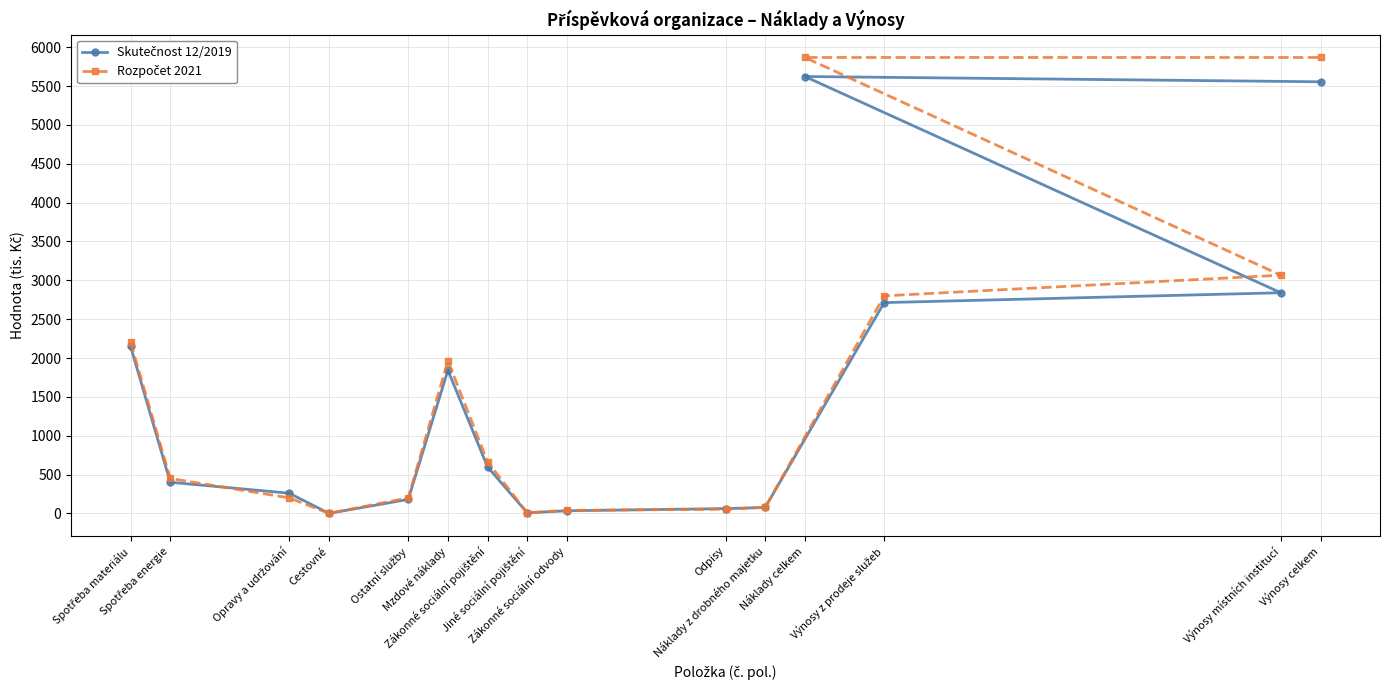

Where does the Rozpočet 2021 series first go above 450?

Spotřeba materiálu